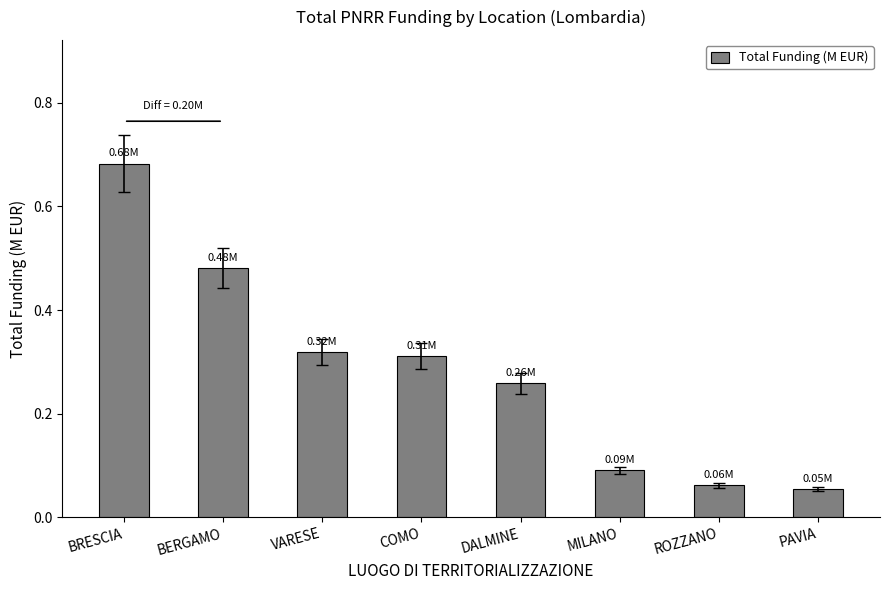

List the labels in order of value, largest first.

BRESCIA, BERGAMO, VARESE, COMO, DALMINE, MILANO, ROZZANO, PAVIA